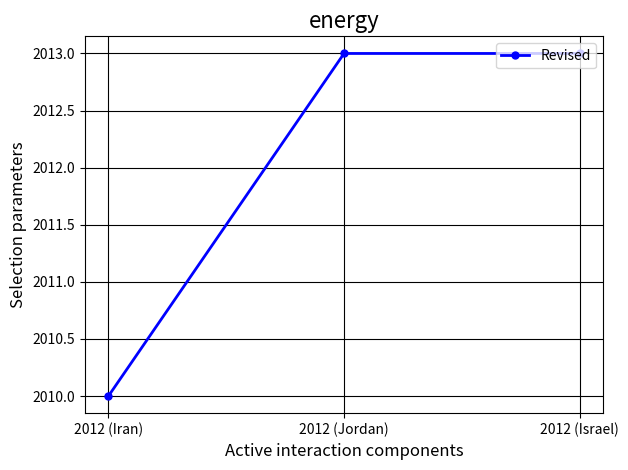

How many values are between 2010 and 2013?

3